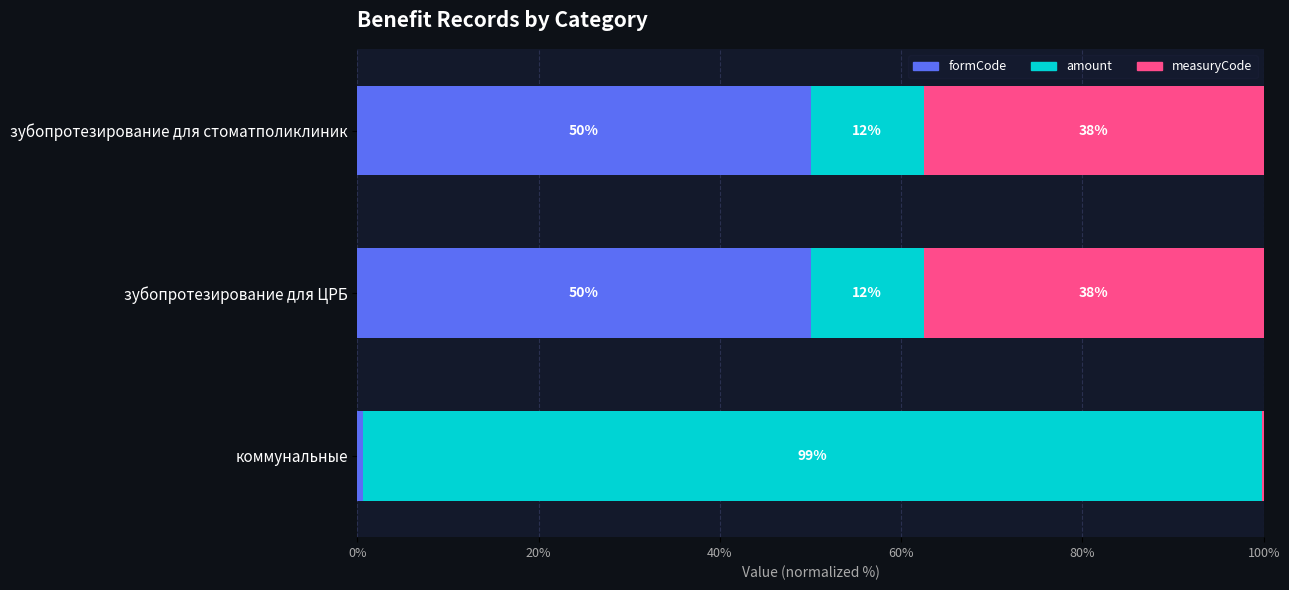

What is the label of the 1st bar from the right?

зубопротезирование для стоматполиклиник